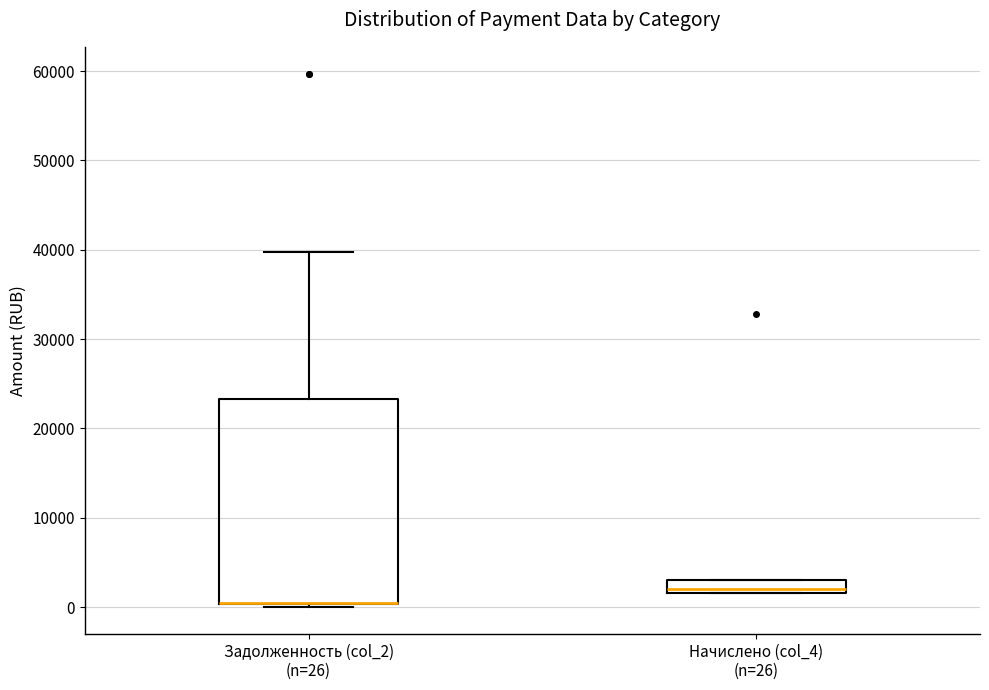

Which box is the tallest, from its lower edge to its upper edge?

Задолженность (col_2) (n=26)